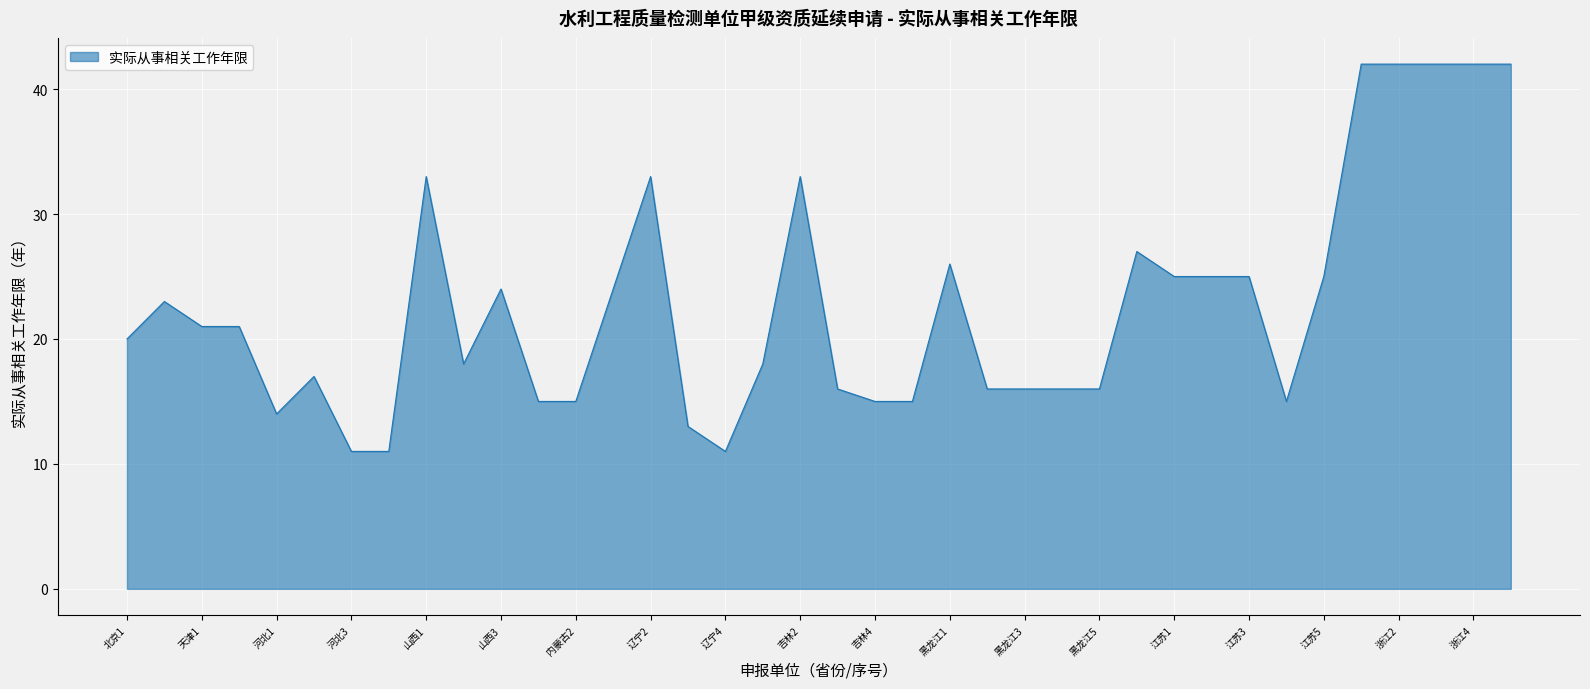

How many series are shown in this chart?

1